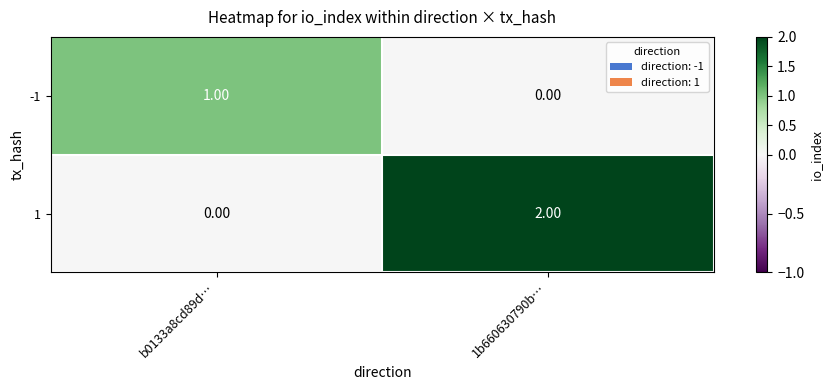

How many data points does each series have?

2